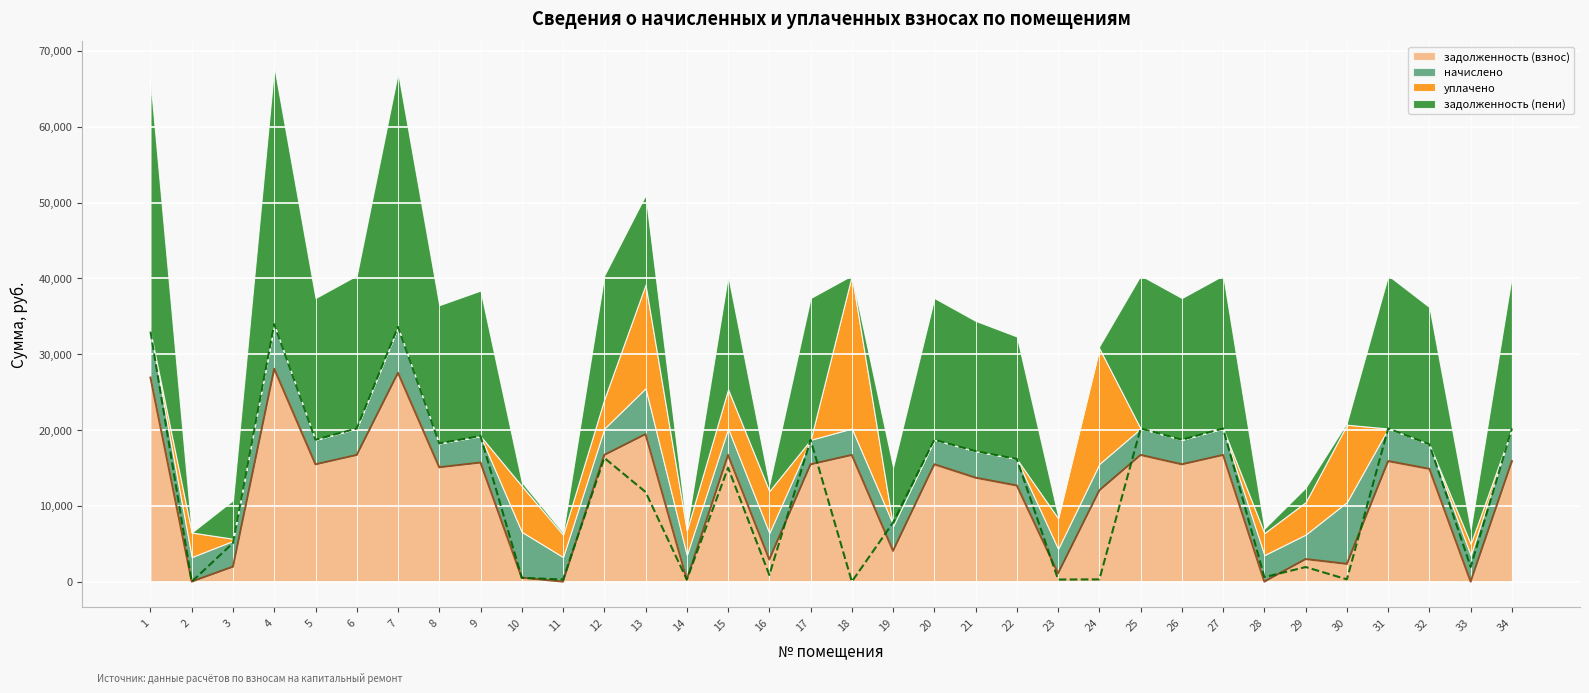

The value of задолженность (взнос) at 9 is 27687.4. True or false?

False